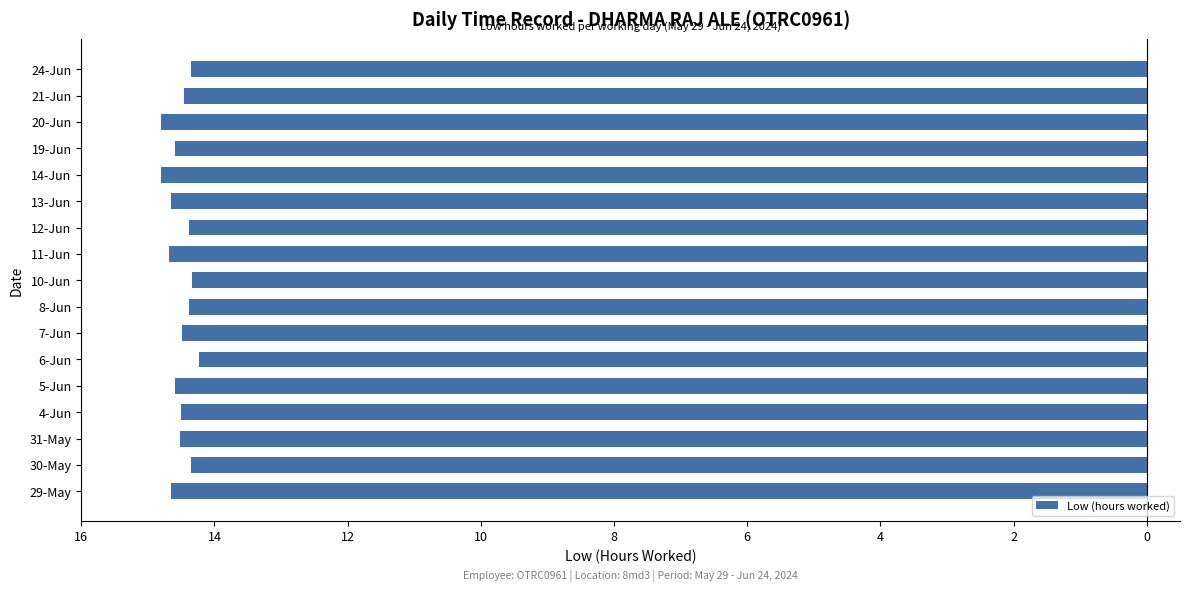

Does the chart contain any negative values?

Yes